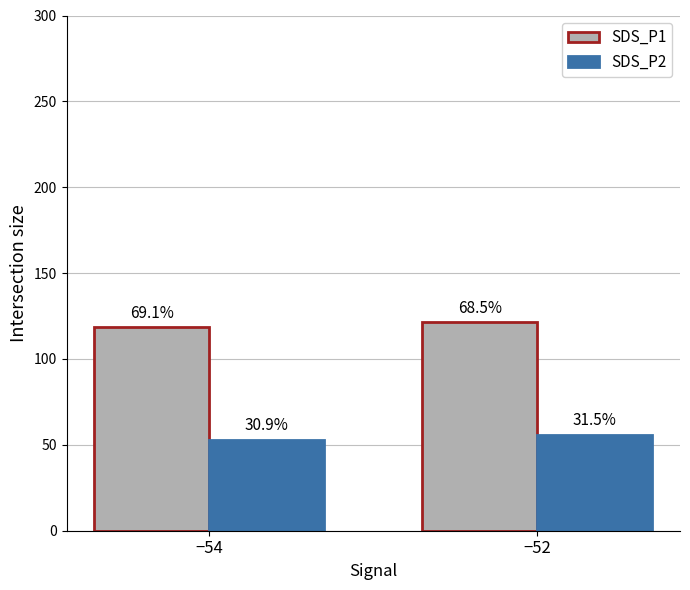

Is it true that SDS_P1 equals 185.4 at −54?

False